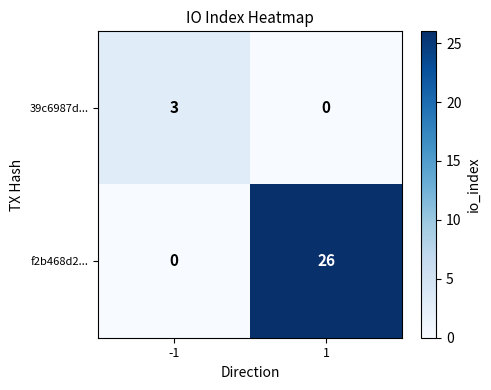

What is the sum of all f2b468d2... values?

26